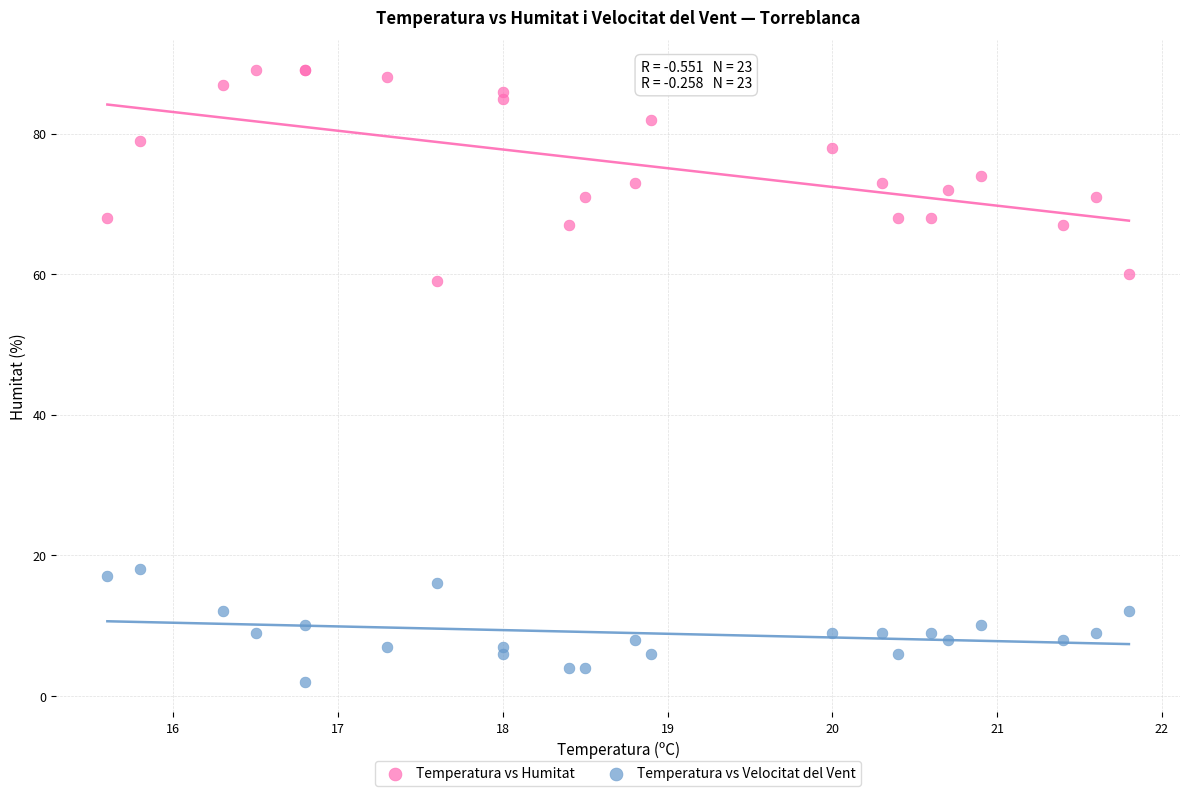

Which series reaches the minimum Y coordinate?

Temperatura vs Velocitat del Vent